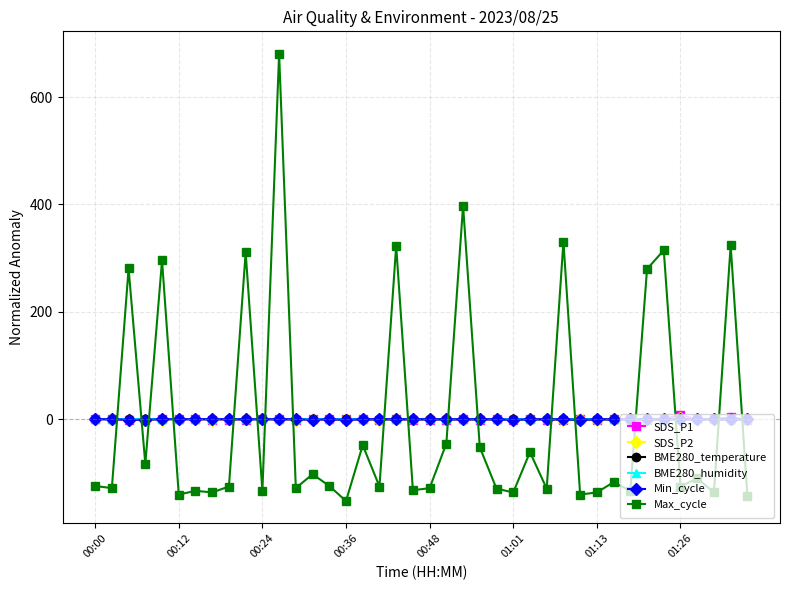

Which series ends up on top after the final intersection of BME280_humidity and Max_cycle?

BME280_humidity